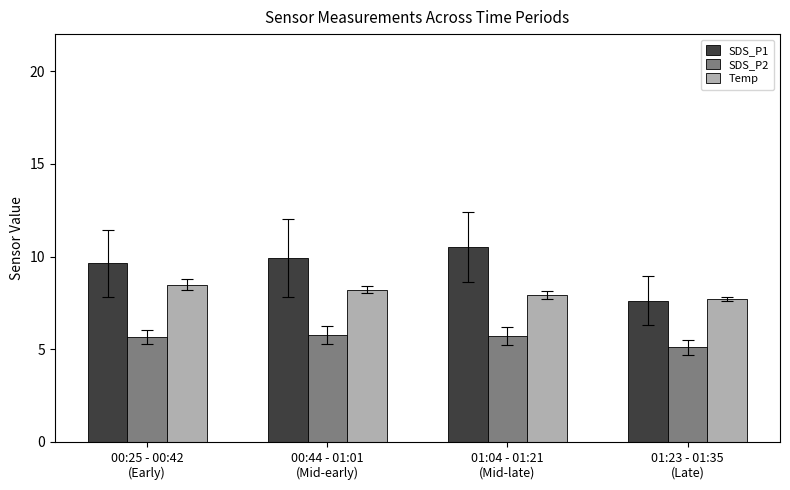

List the series in order of their peak value, highest first.

SDS_P1, Temp, SDS_P2